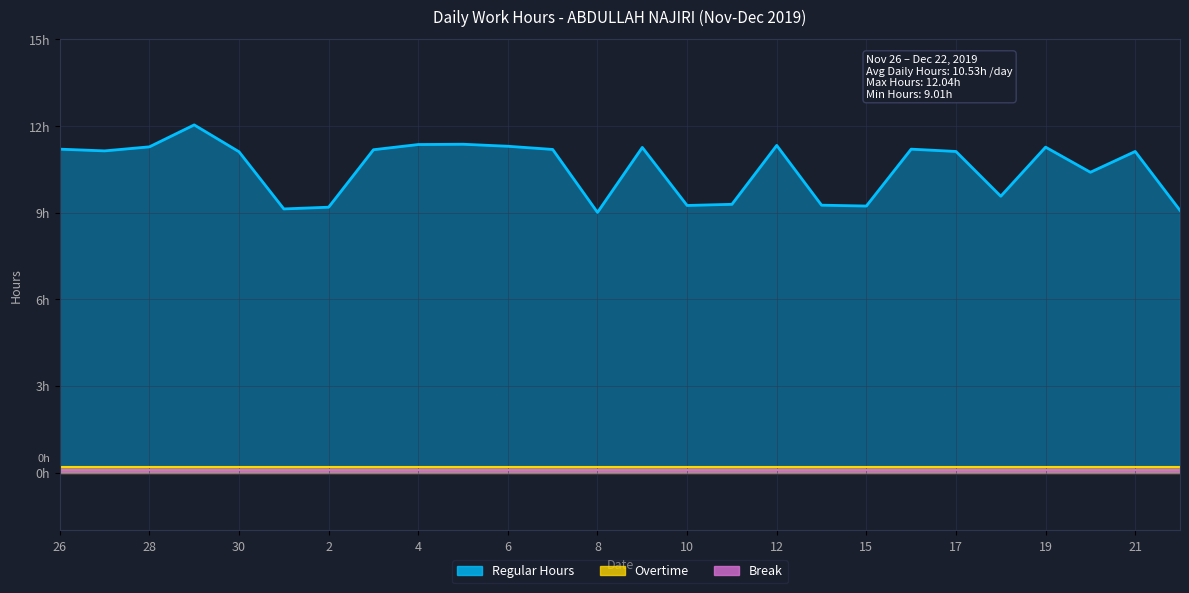

What is the greatest value displayed?

12.0